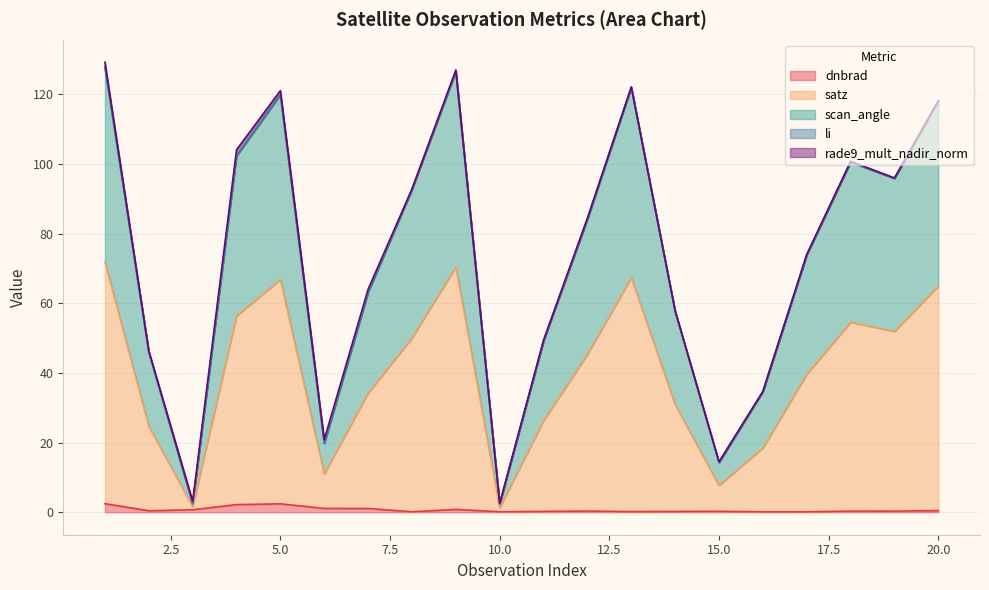

Is the value of dnbrad at 13 greater than the value of satz at 17?

No